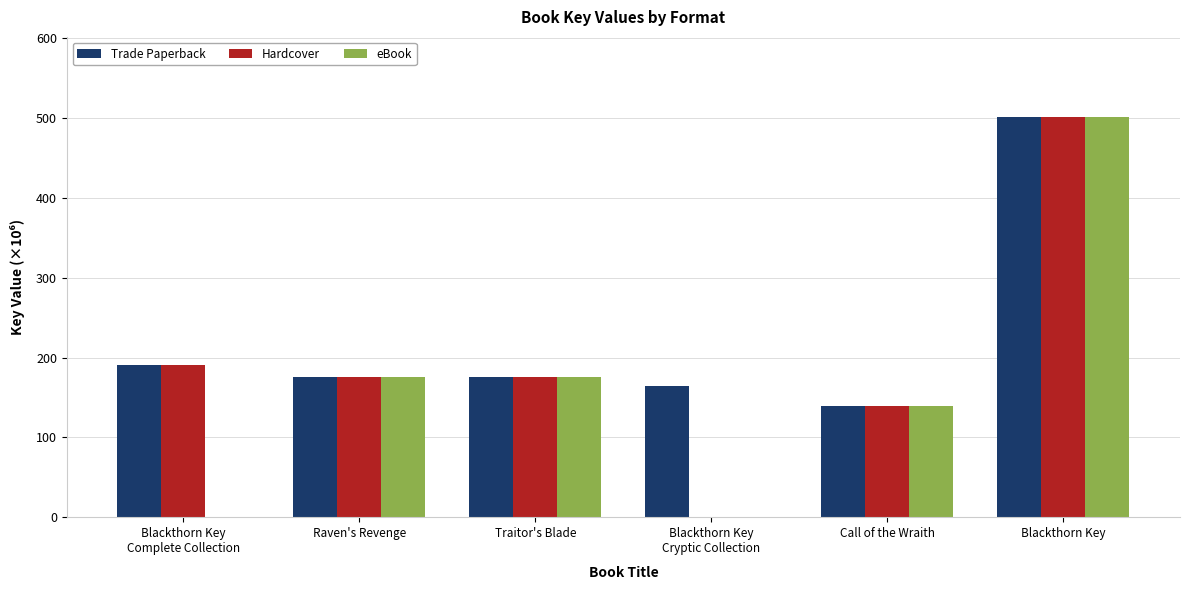

What is the sum of the Hardcover values at Call of the Wraith and Blackthorn Key
Complete Collection?

330.2